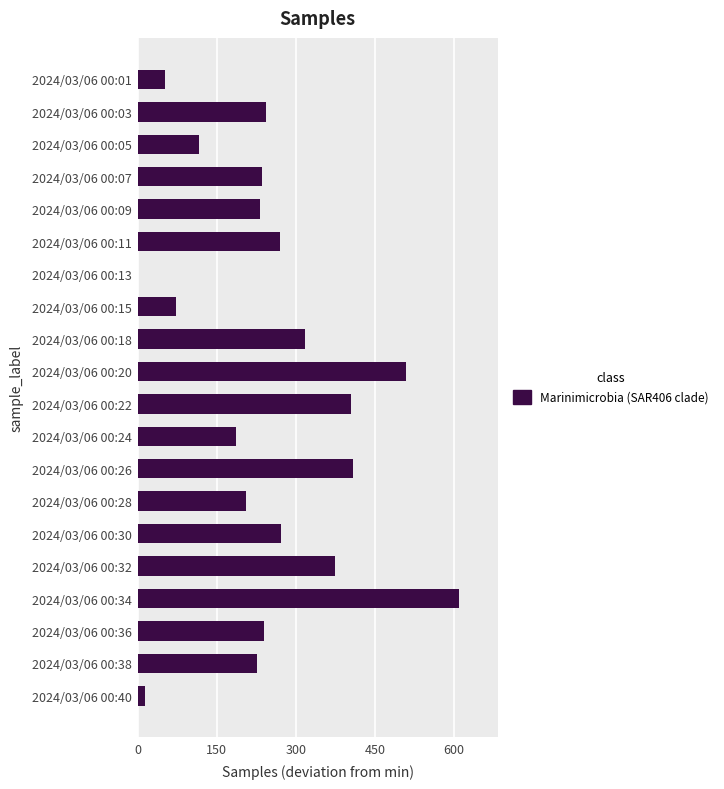

The value at 2024/03/06 00:13 is -360. True or false?

False